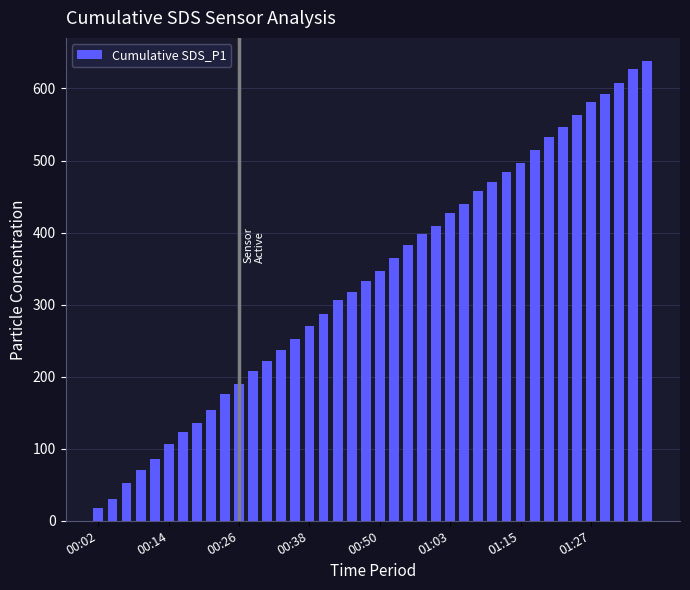

How many values are below 347?

20